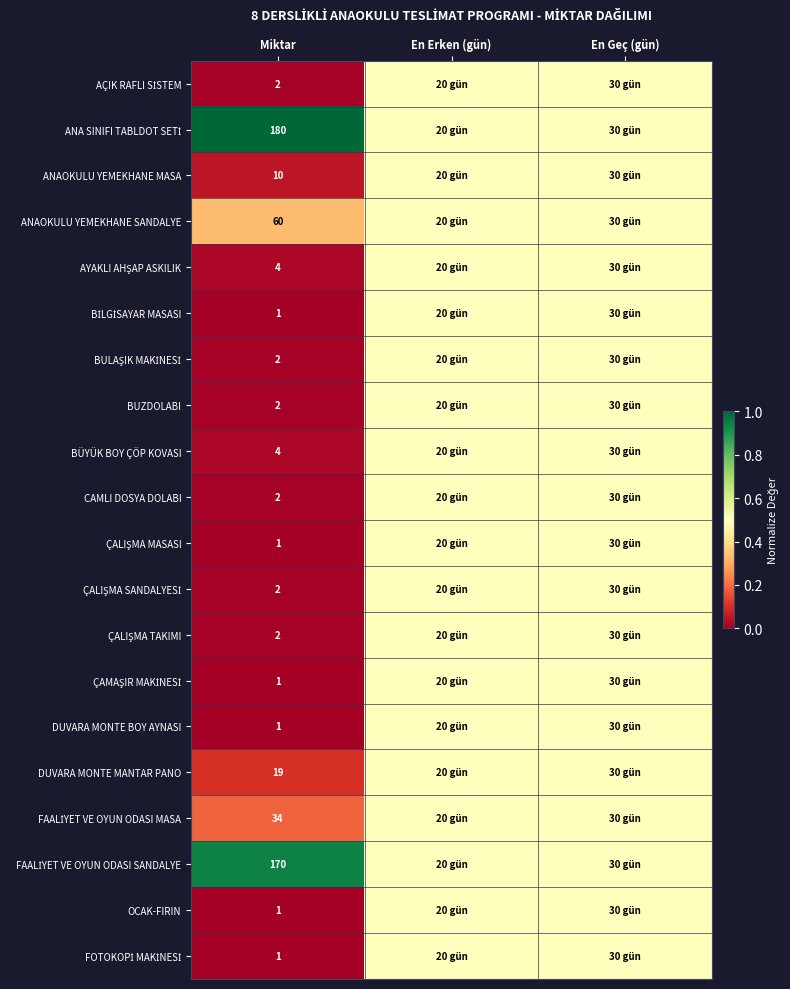

What is the spread (max minus min) of values at Miktar?

179.0